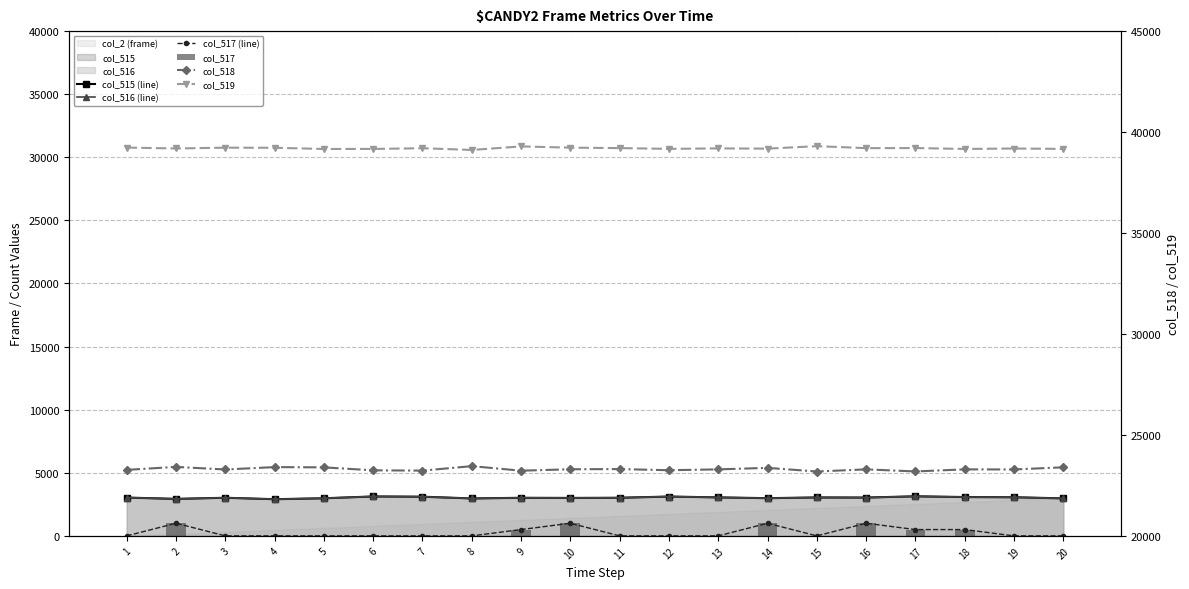

Rank the series by their maximum value, from lowest to highest.

col_517 (line), col_517, col_516 (line), col_515 (line), col_518, col_519